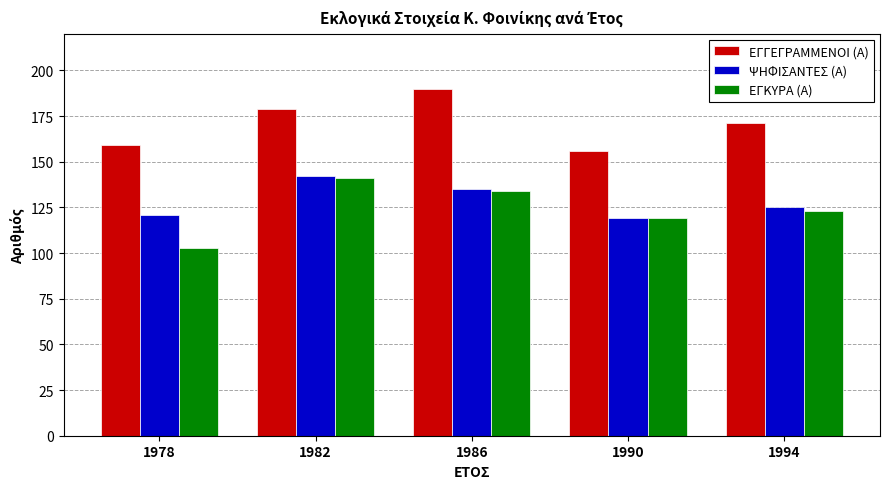

What is the sum of the ΕΓΚΥΡΑ (Α) values at 1986 and 1994?

257